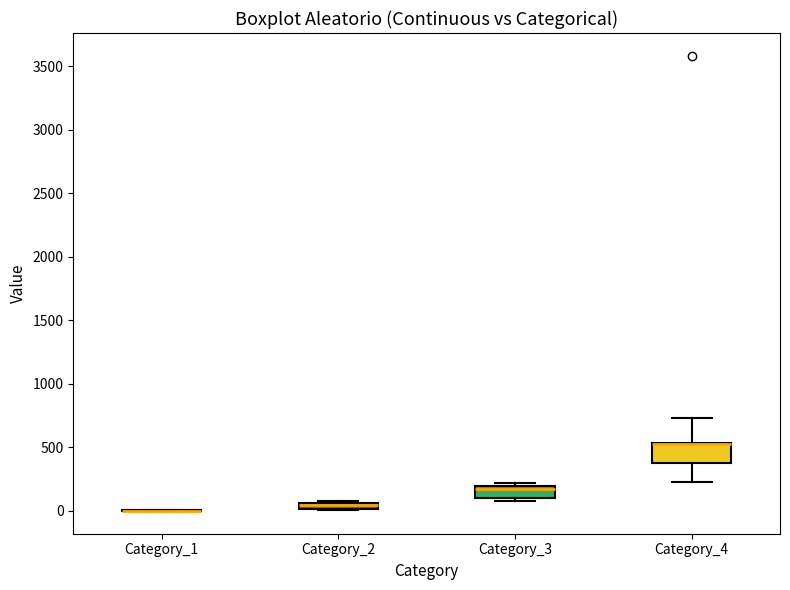

Comparing the boxes themselves (not the whiskers), which one is the tallest?

Category_4